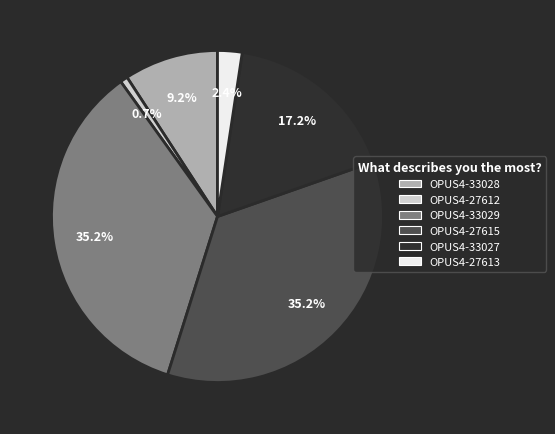

What is the ratio of the value at OPUS4-27615 to the value at OPUS4-27612?

48.0